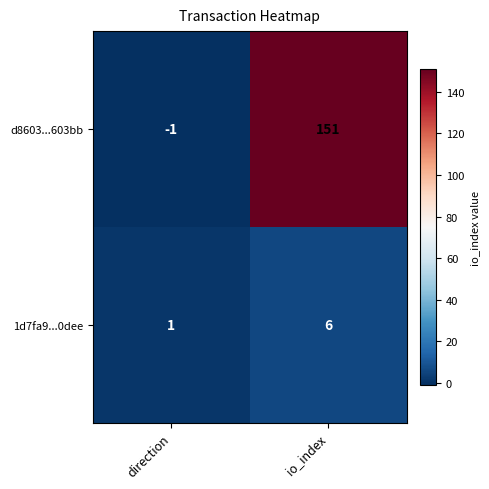

Where is d8603...603bb nearest to the value 75?

direction